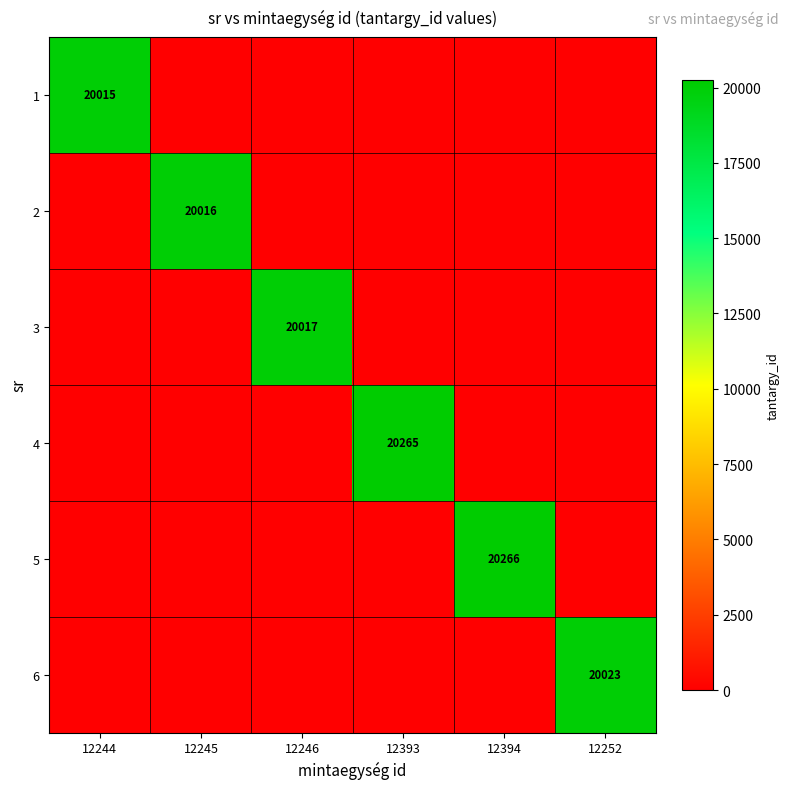

Is it true that 6 equals 20023 at 12252?

True